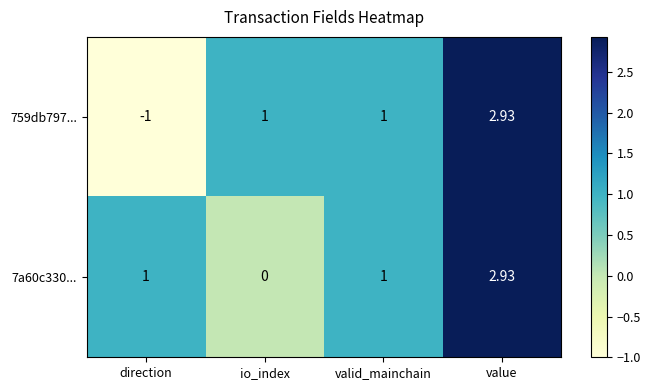

At which category is the sum across all series the highest?

value